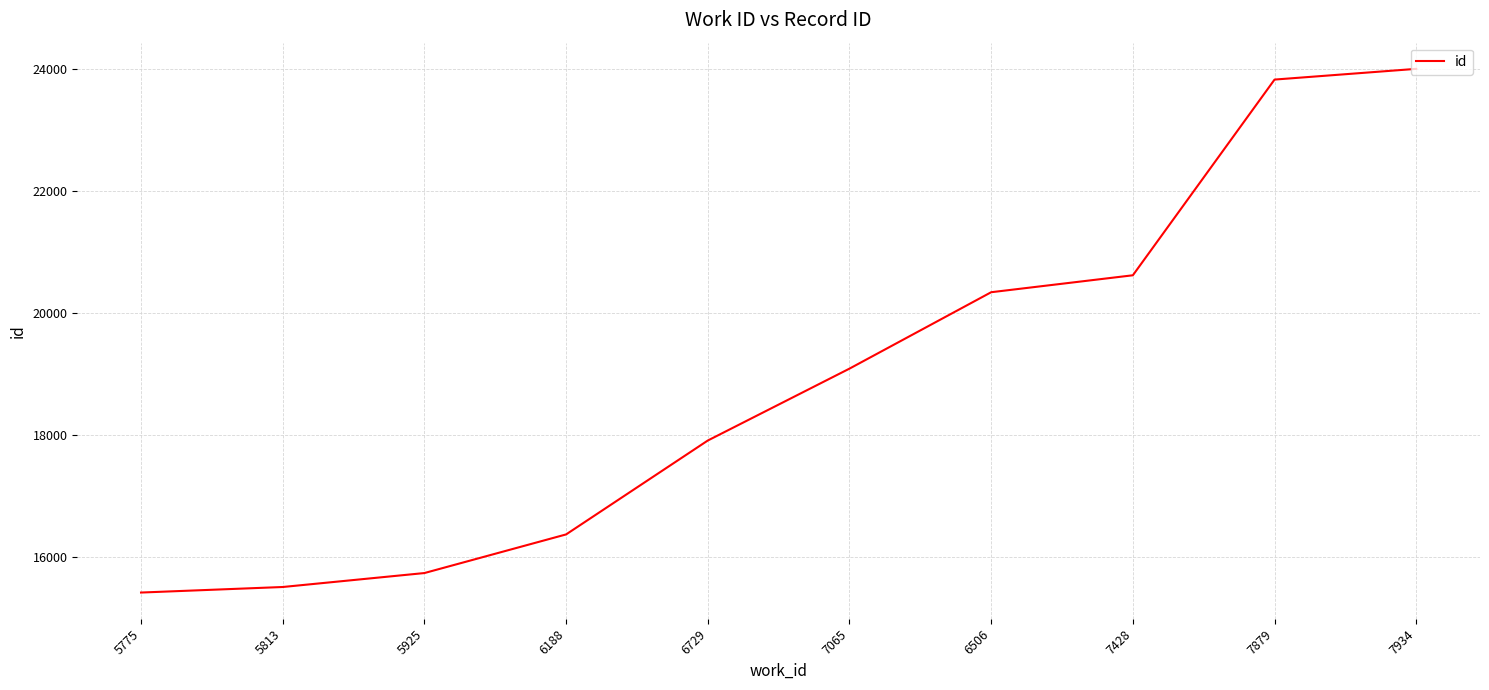

What is the difference between the values at 7879 and 6729?

5924